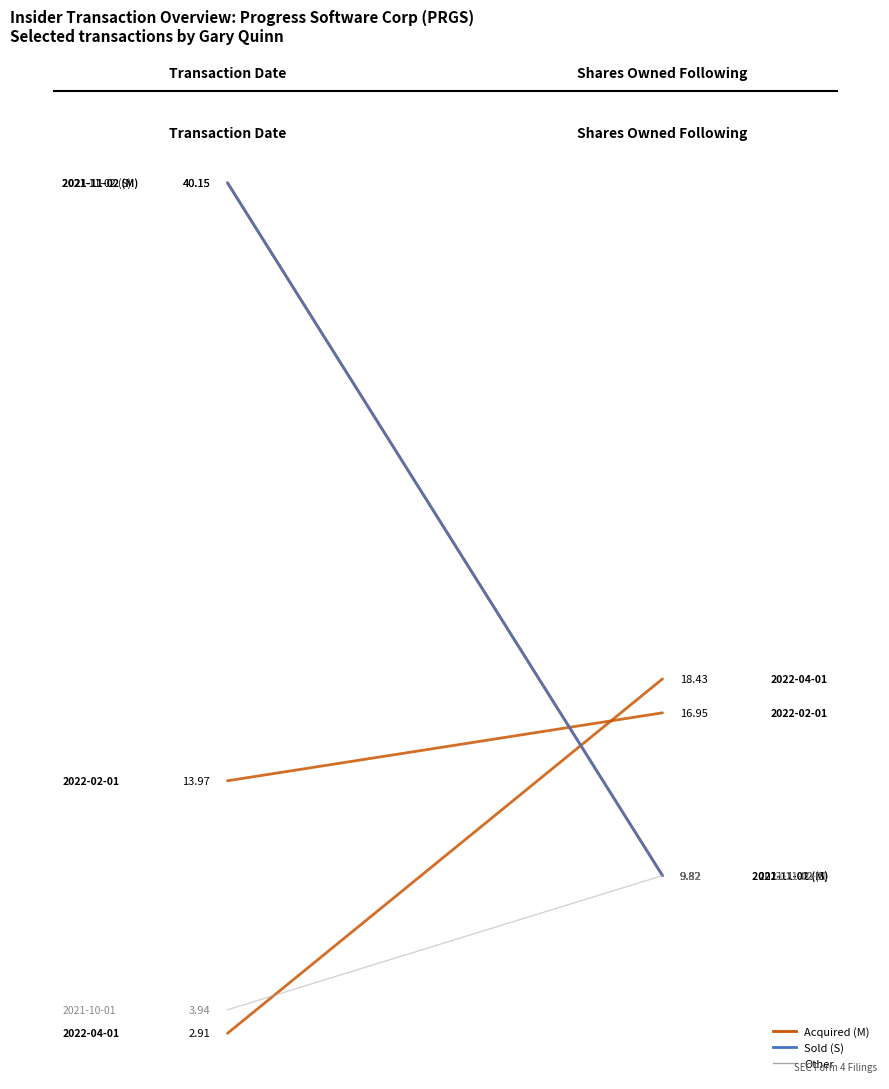

What is the sum of the 2021-11-02 (M) values at 1 and 0?

50.0